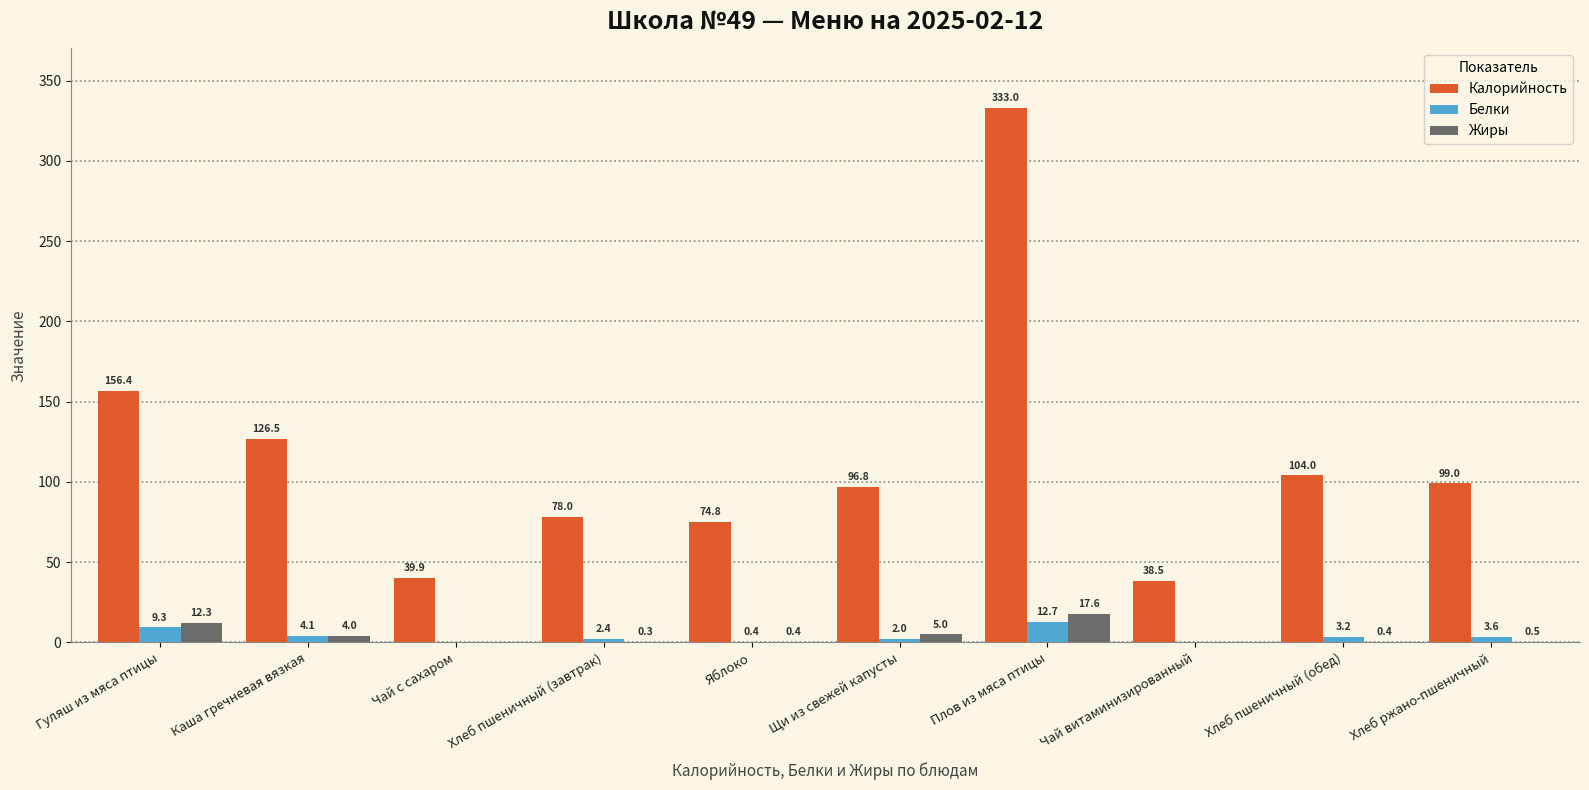

At which label is Калорийность closest to 185?

Гуляш из мяса птицы